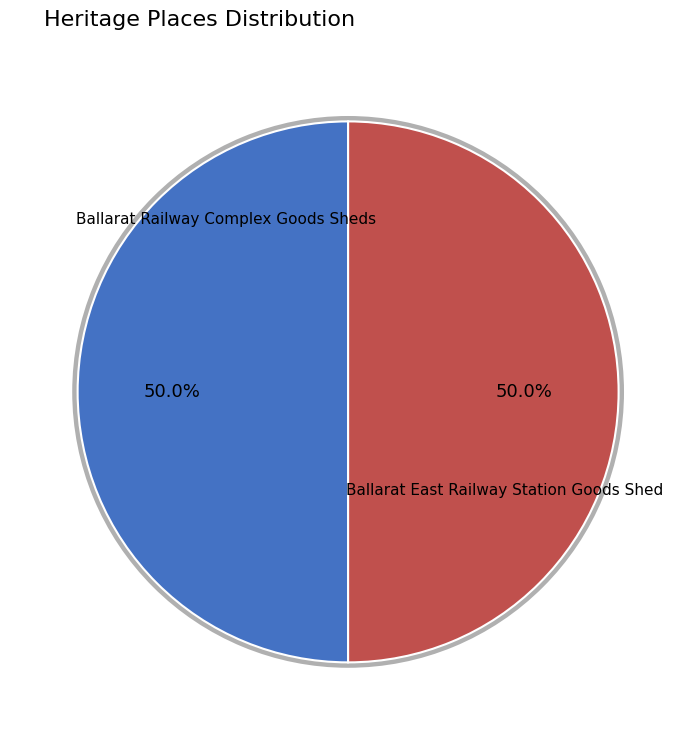

True or false: Ballarat Railway Complex Goods Sheds accounts for 60% of the total.

False